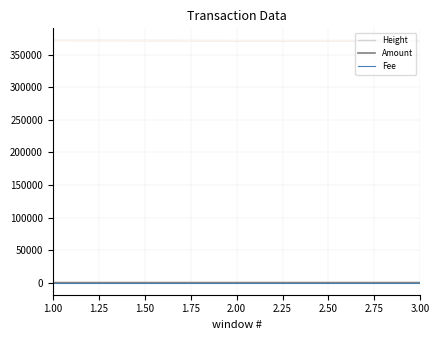

At how many categories does at least one series exceed 356456?

3